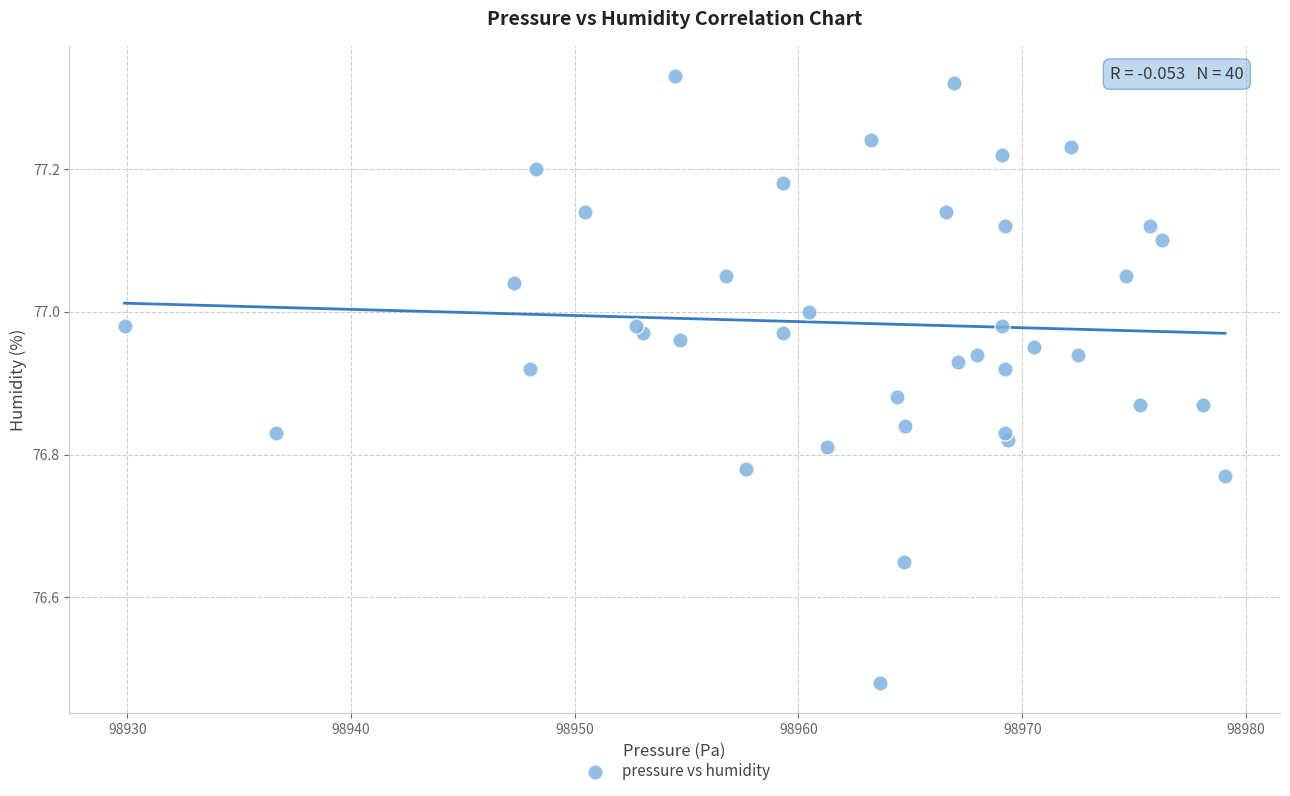

What is the range of X values (max minus min)?

49.2